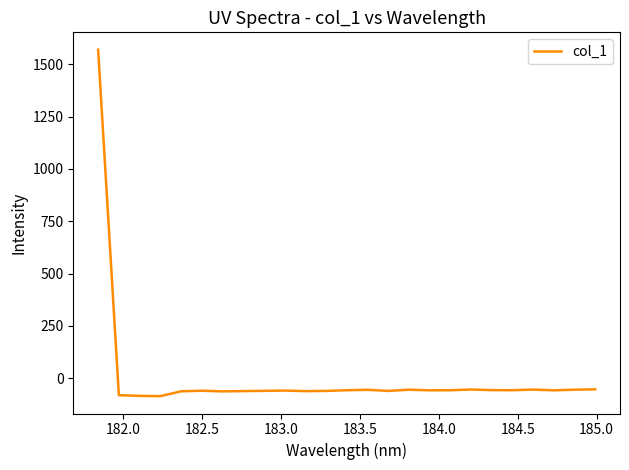

What is the difference between the maximum and minimum values?

1657.1